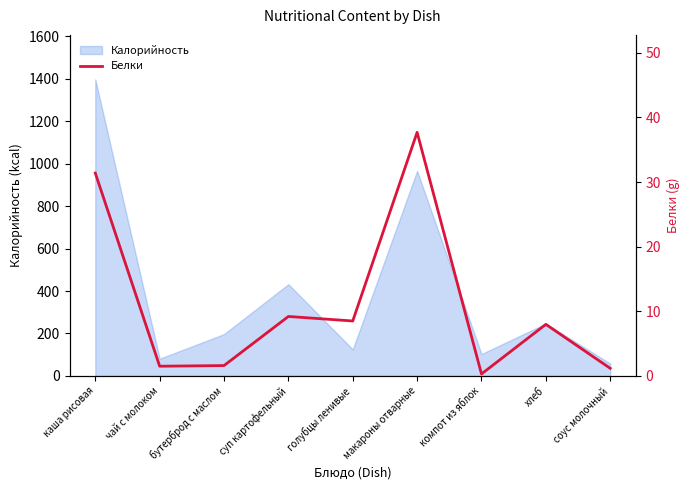

Reading left to right, transcribe all the data shown in this chart.

31.4	1.5	1.6	9.2	8.5	37.7	0.3	8.0	1.2